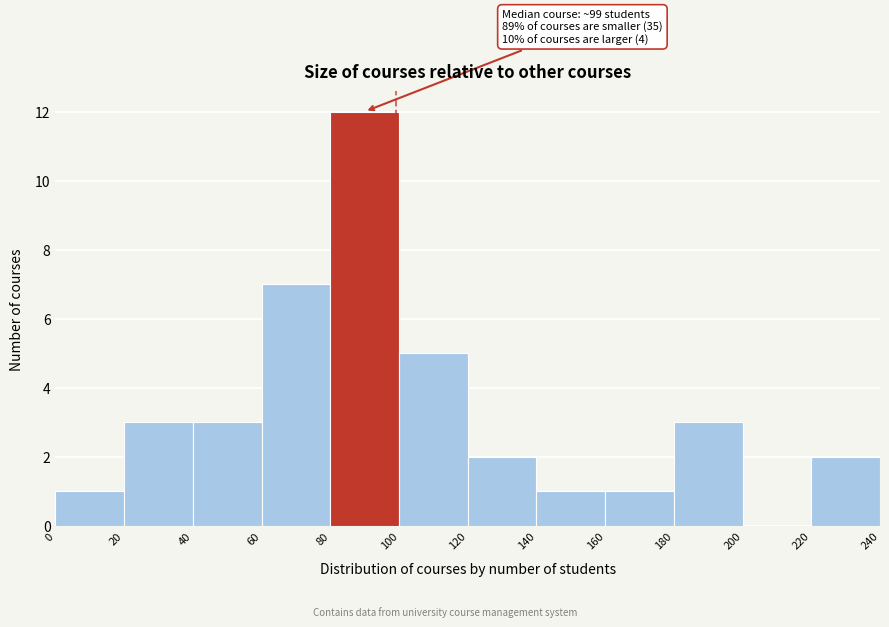

Which range on the x-axis has the tallest bar?

80 to 100